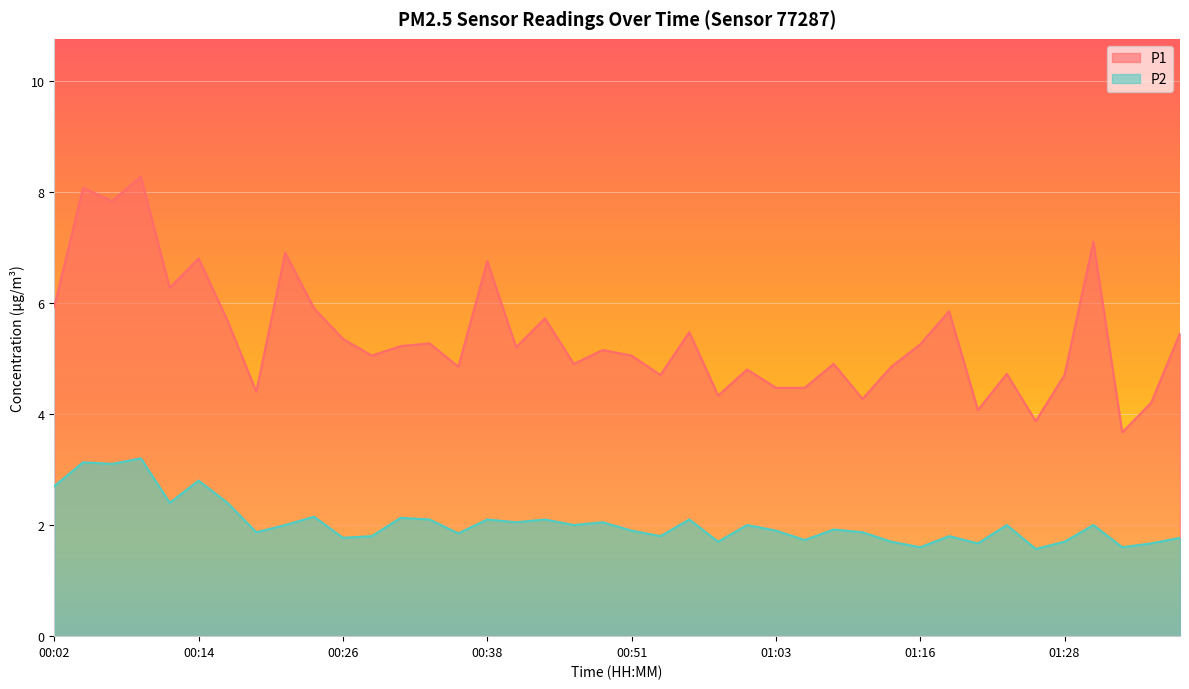

Reading left to right, what are all the values shown in this chart?

P1: 5.9	8.1	7.8	8.3	6.3	6.8	5.7	4.4	6.9	5.9	5.3	5.0	5.2	5.3	4.8	6.8	5.2	5.7	4.9	5.2	5.0	4.7	5.5	4.3	4.8	4.5	4.5	4.9	4.3	4.8	5.2	5.8	4.1	4.7	3.9	4.7	7.1	3.7	4.2	5.5
P2: 2.7	3.1	3.1	3.2	2.4	2.8	2.4	1.9	2.0	2.1	1.8	1.8	2.1	2.1	1.9	2.1	2.0	2.1	2.0	2.0	1.9	1.8	2.1	1.7	2.0	1.9	1.7	1.9	1.9	1.7	1.6	1.8	1.7	2.0	1.6	1.7	2.0	1.6	1.7	1.8